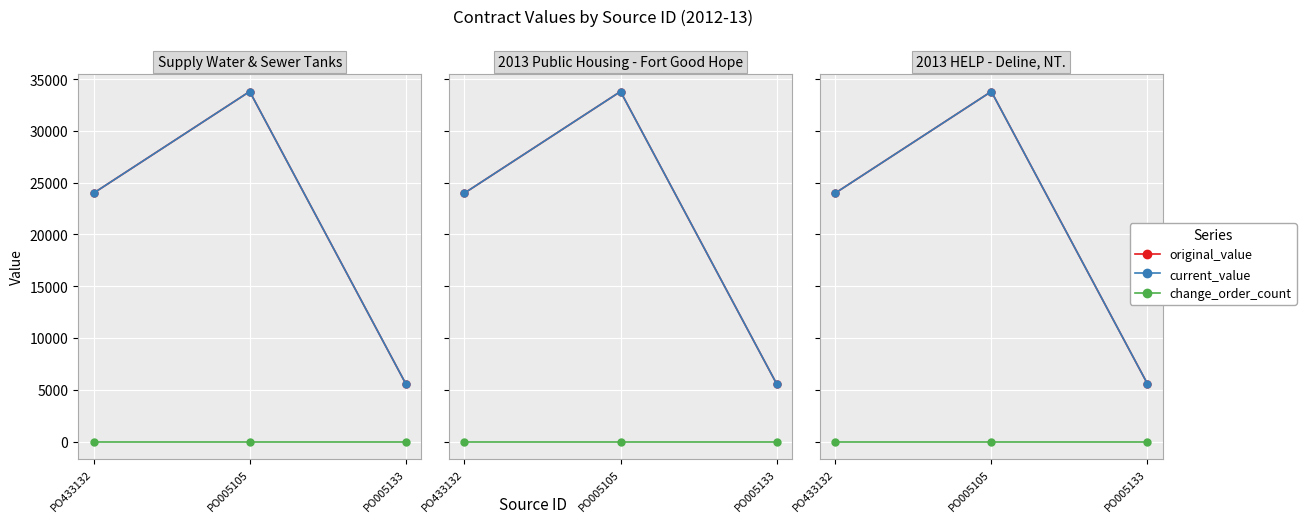

Where is original_value nearest to the value 19696?

PO433132